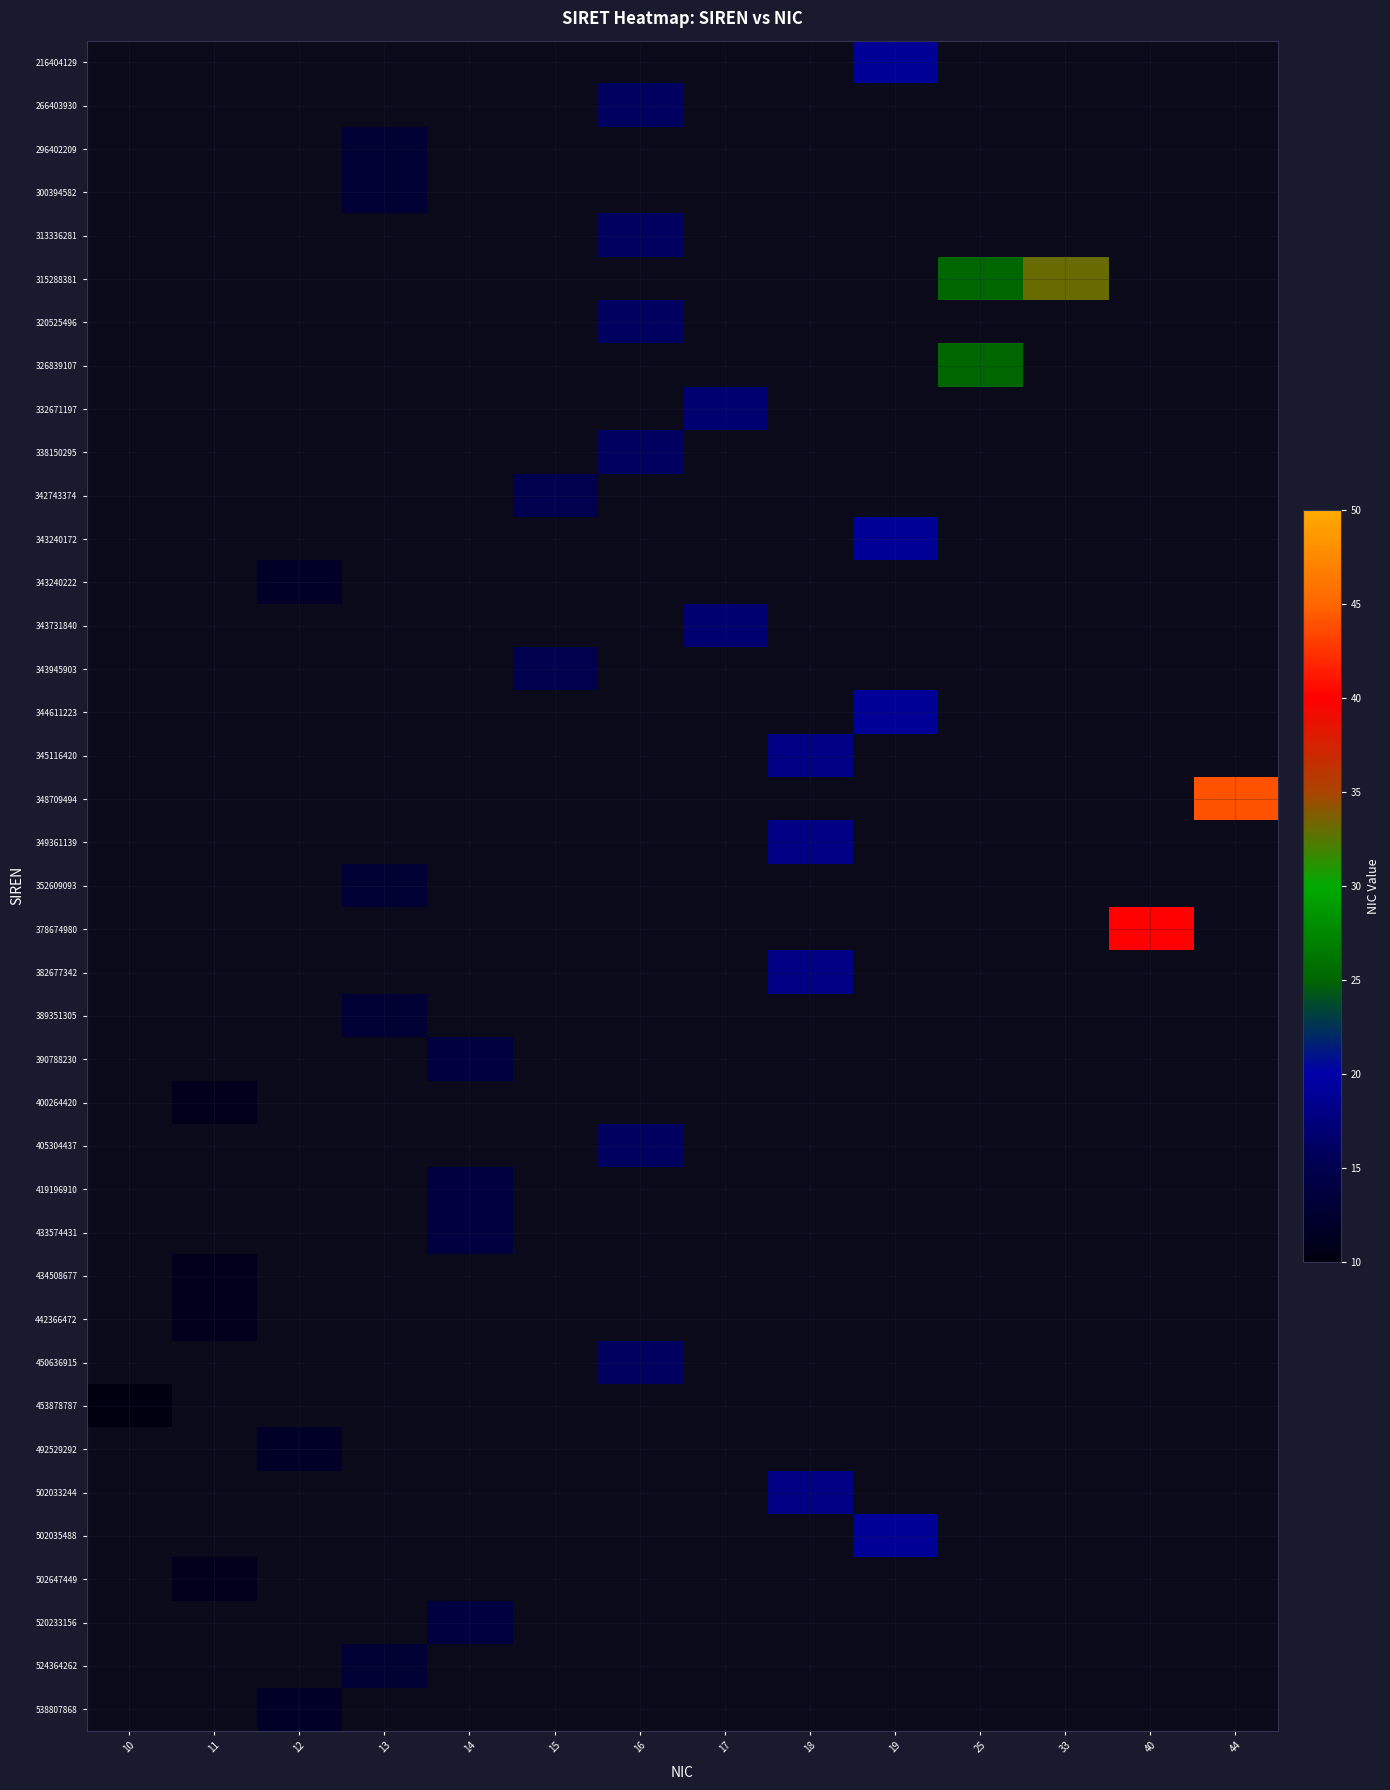

What is the greatest value displayed?

44